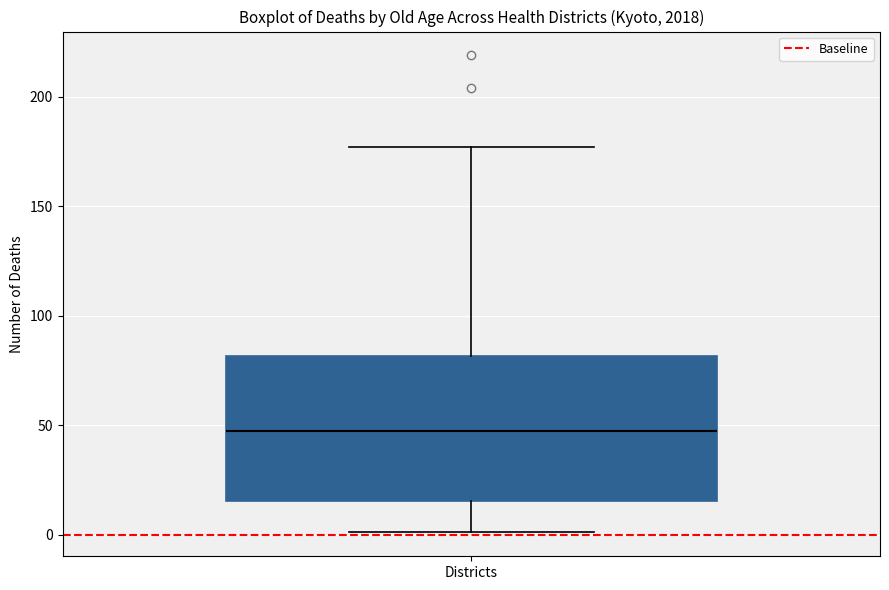

Transcribe this box plot: give where the median line is, the range the box spans, and where the two whiskers end, as read against the y-axis. The values are not printed on the chart, so give them approximately, as read against the axis.

median 50, box 15 to 80, whiskers 0 to 175